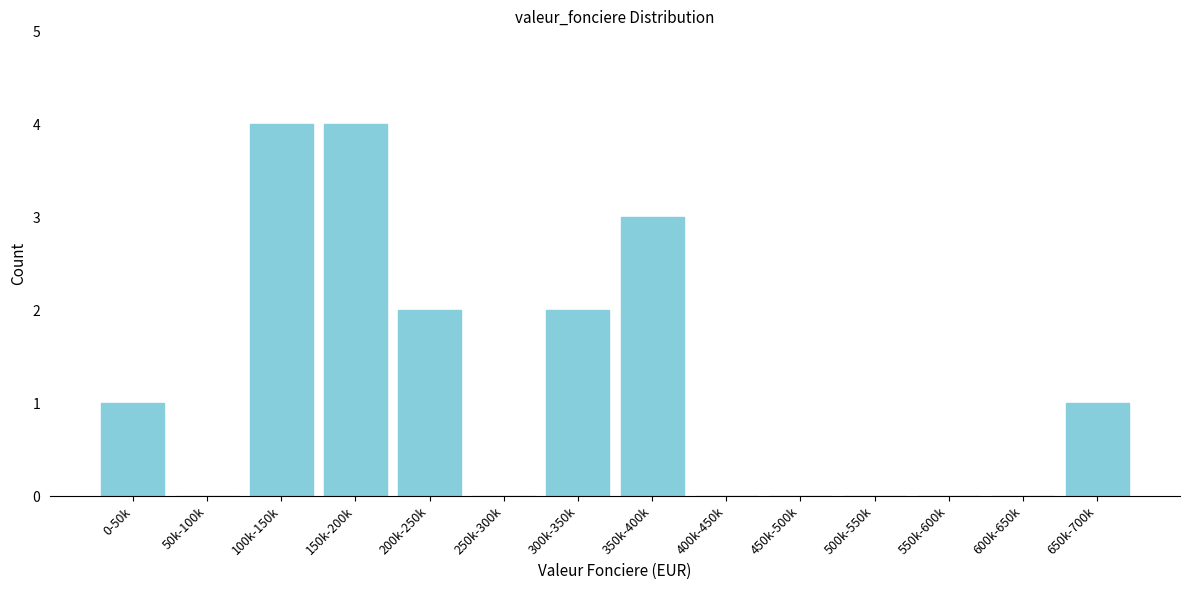

Reading left to right, transcribe all the data shown in this chart.

0-50k=1	50k-100k=0	100k-150k=4	150k-200k=4	200k-250k=2	250k-300k=0	300k-350k=2	350k-400k=3	400k-450k=0	450k-500k=0	500k-550k=0	550k-600k=0	600k-650k=0	650k-700k=1